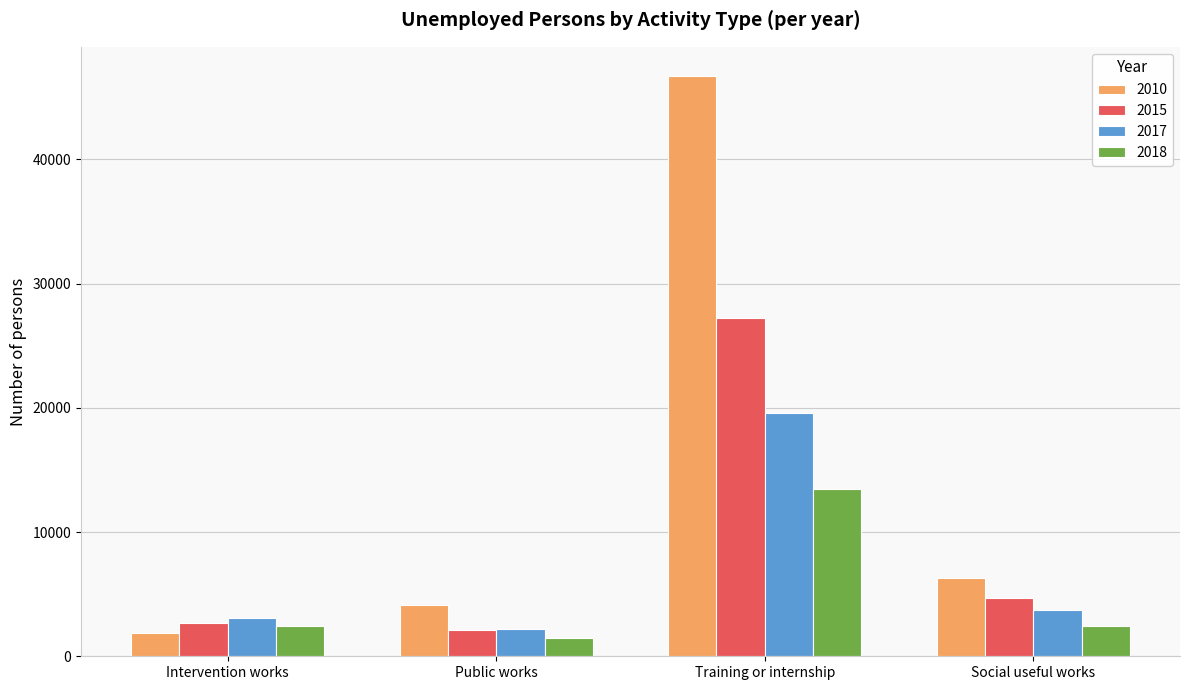

True or false: 2017 has a value of 2192 at Public works.

True